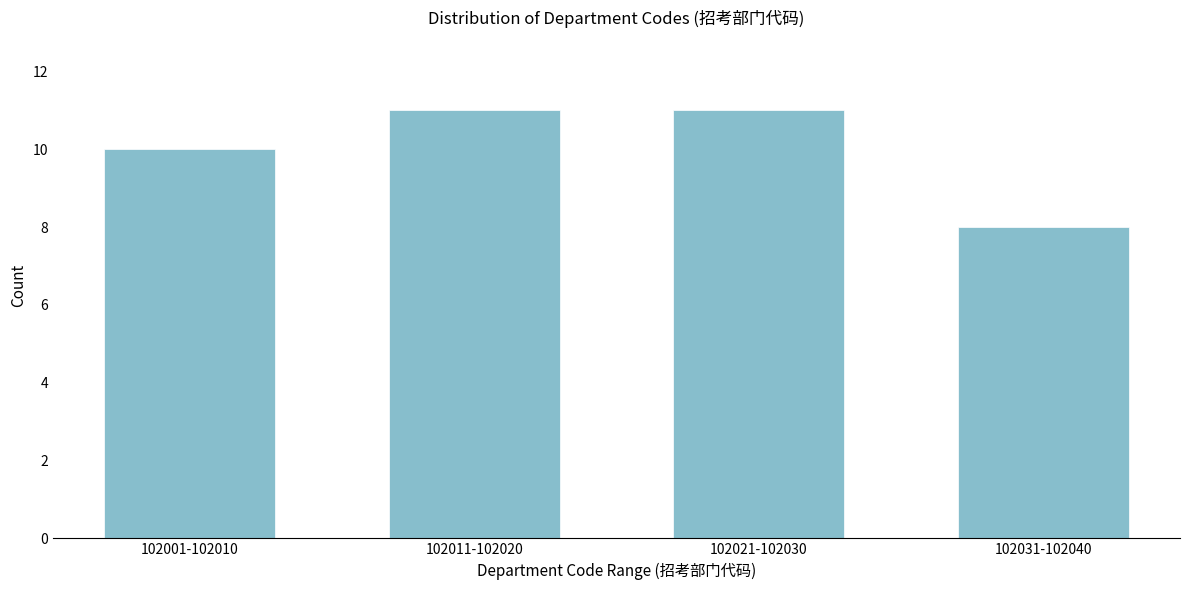

Reading left to right, transcribe all the data shown in this chart.

102001-102010=10	102011-102020=11	102021-102030=11	102031-102040=8